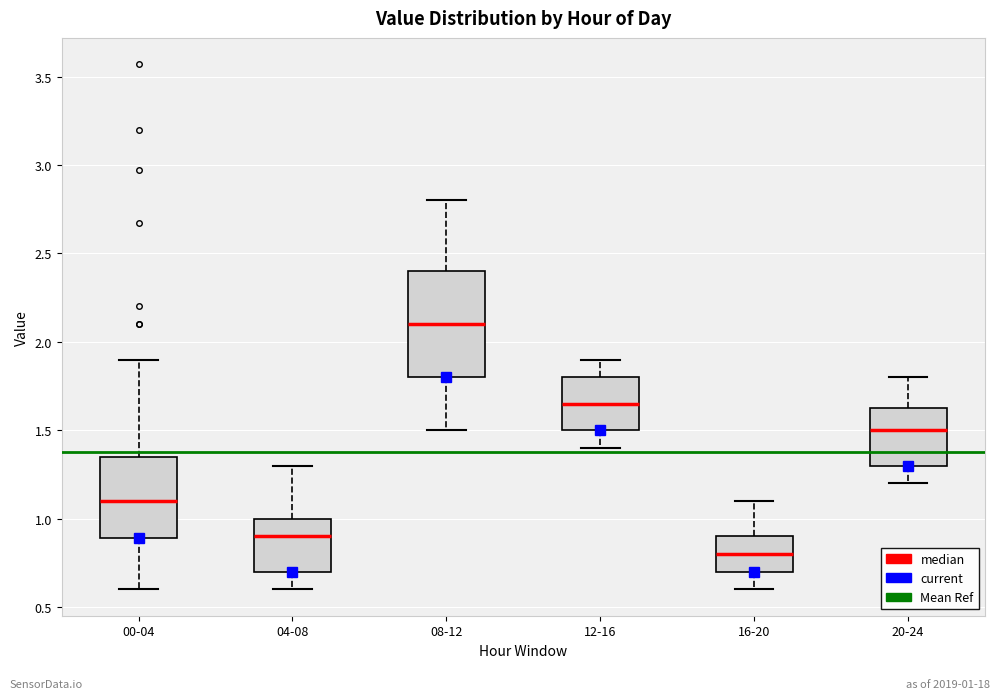

Which box's median line is the lowest?

16-20